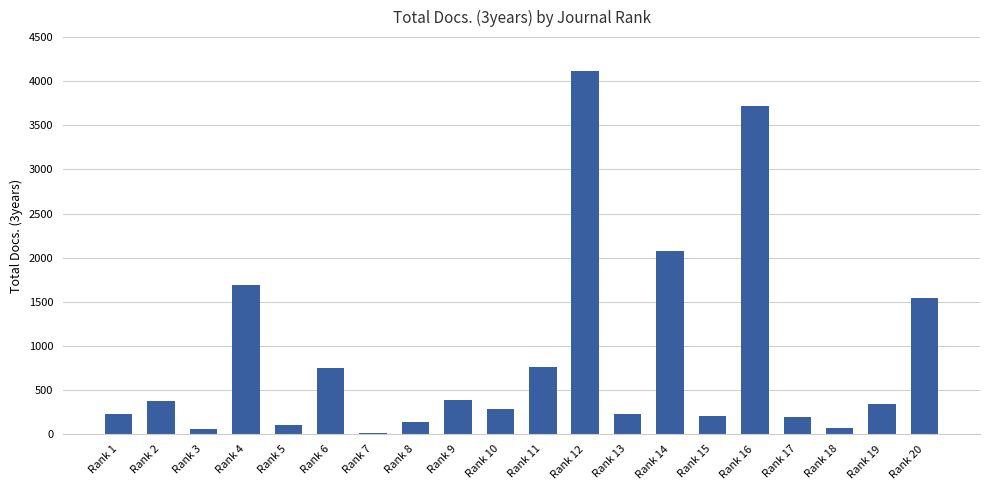

The value at Rank 17 is 189. True or false?

True